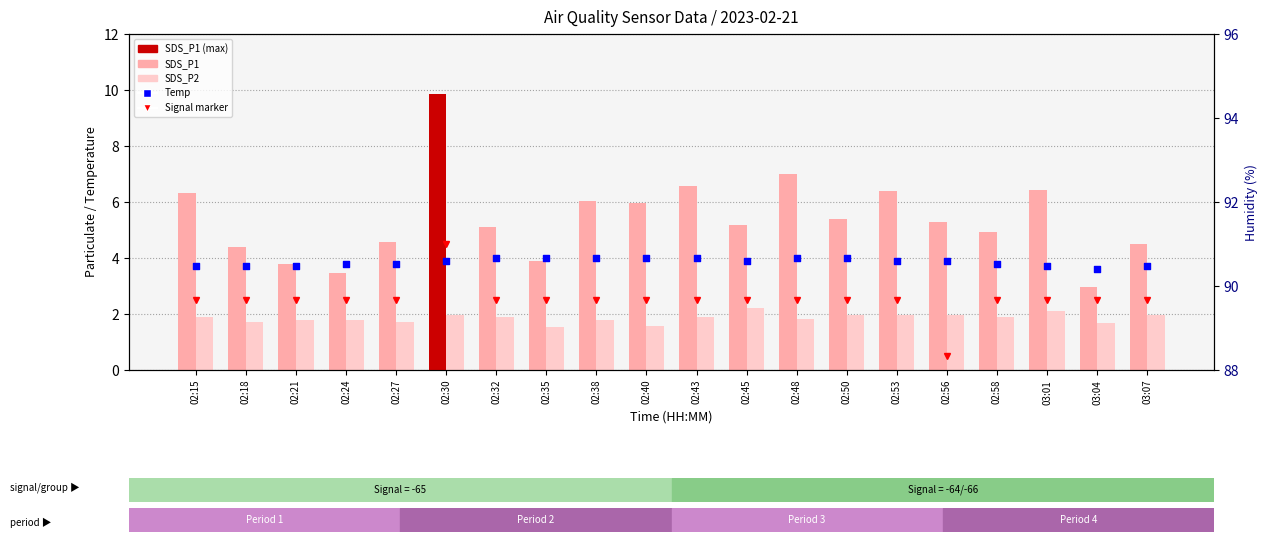

Which series has the largest total across all categories?

SDS_P1